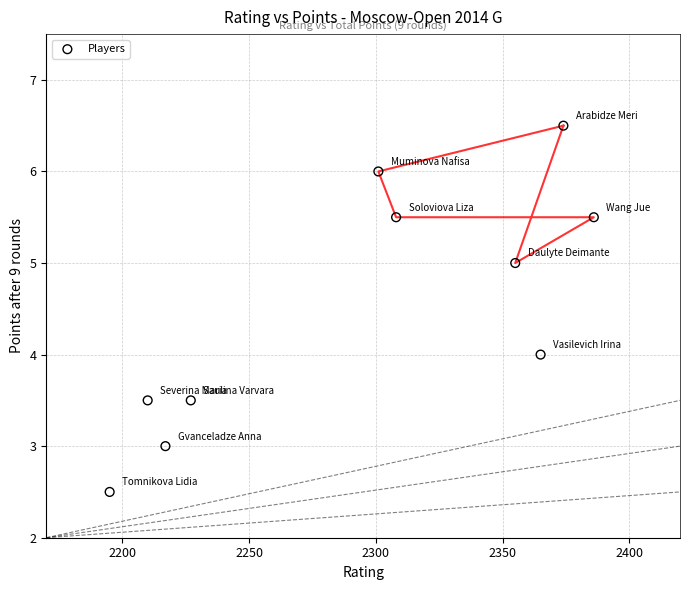

What is the range of Y values (max minus min)?

4.0